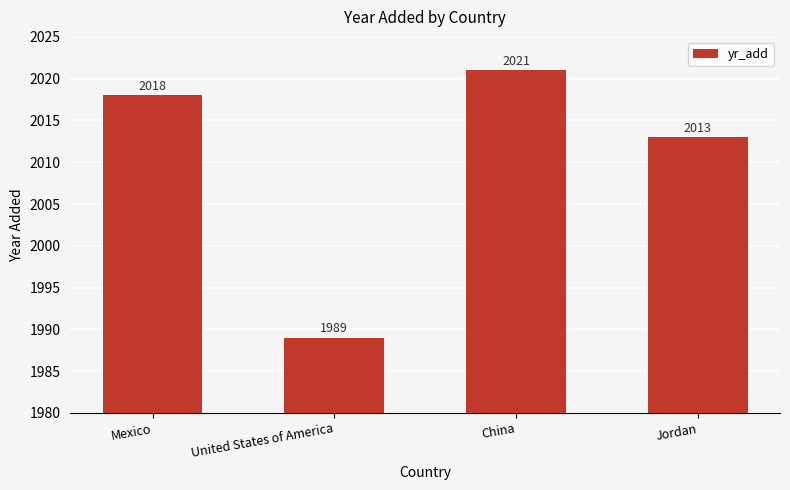

Reading left to right, transcribe all the data shown in this chart.

2018	1989	2021	2013